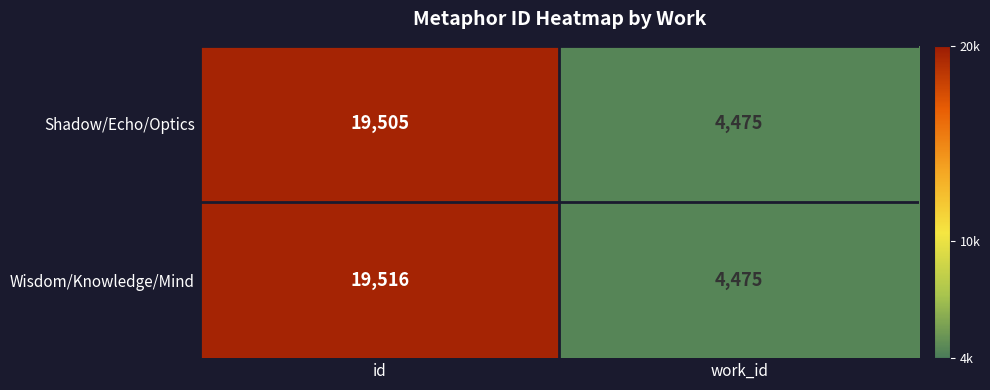

True or false: Shadow/Echo/Optics has a value of 4475 at work_id.

True